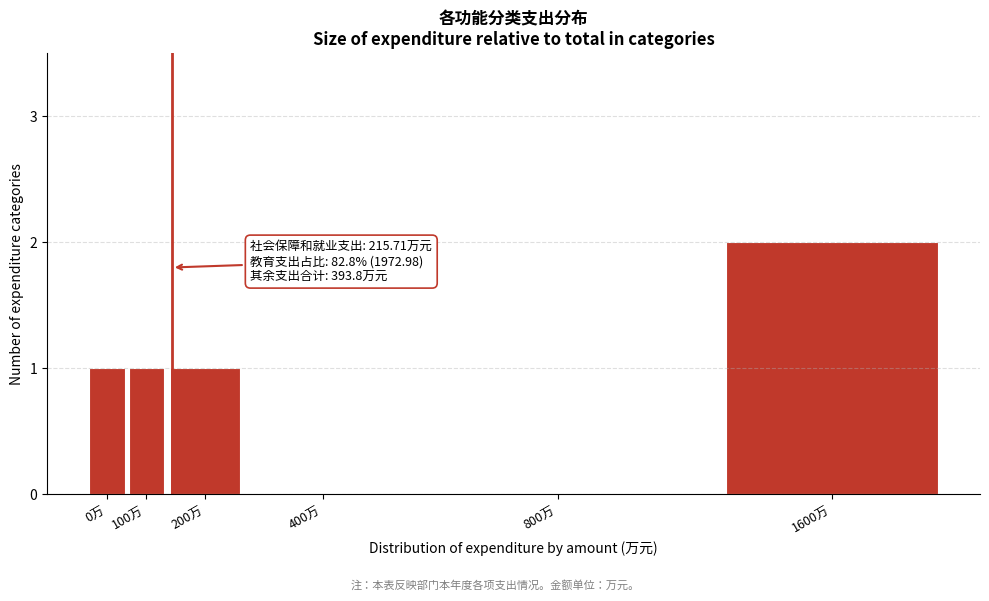

Reading right to left, transcribe all the data shown in this chart.

1600万=2	800万=0	400万=0	200万=1	100万=1	0万=1